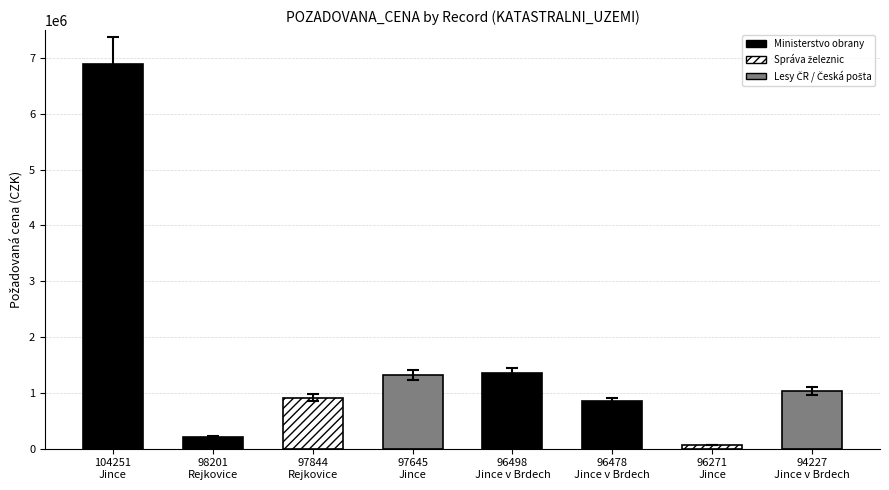

Are the bars grouped side by side (vs. stacked)?

No